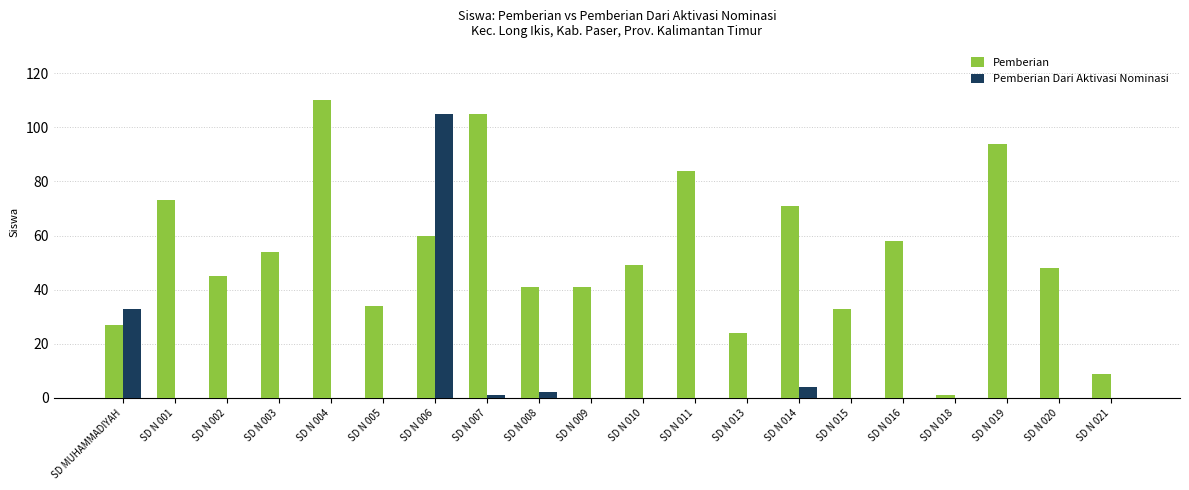

What is the sum of all Pemberian values?

1061